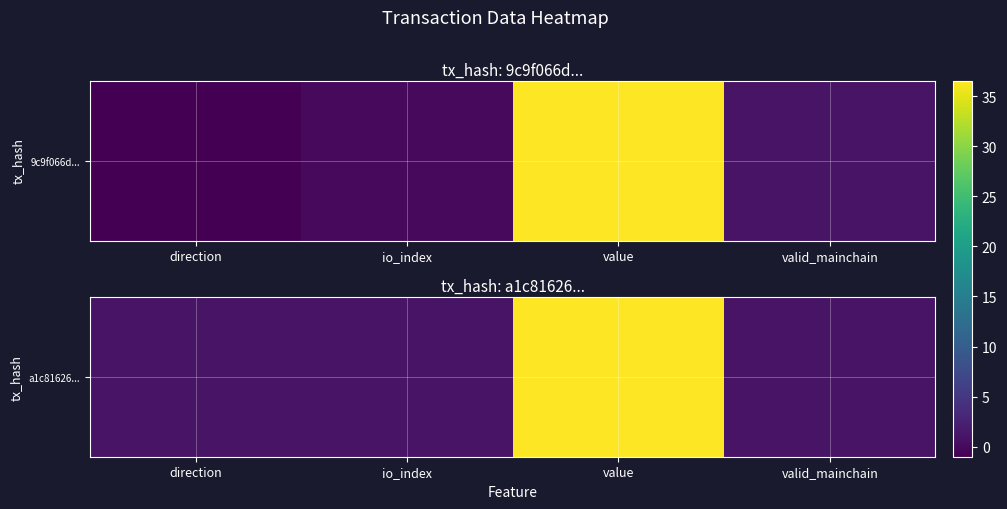

Rank the categories by value from lowest to highest.

direction, io_index, valid_mainchain, value